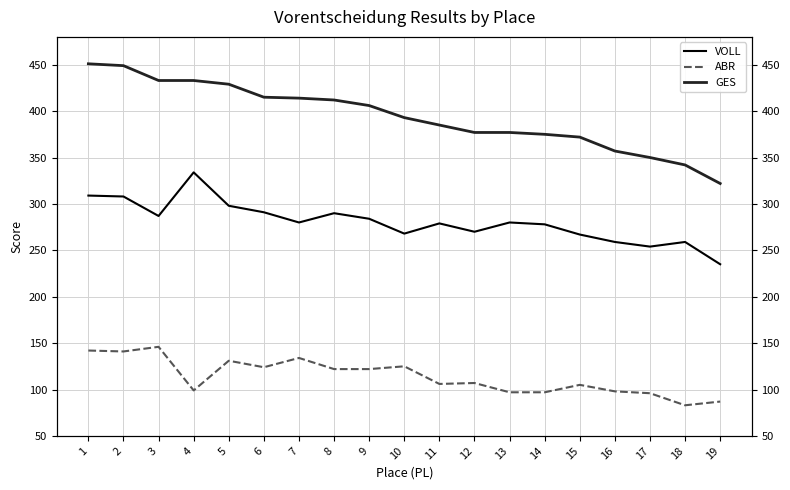

What are all the series names shown in the legend?

VOLL, ABR, GES